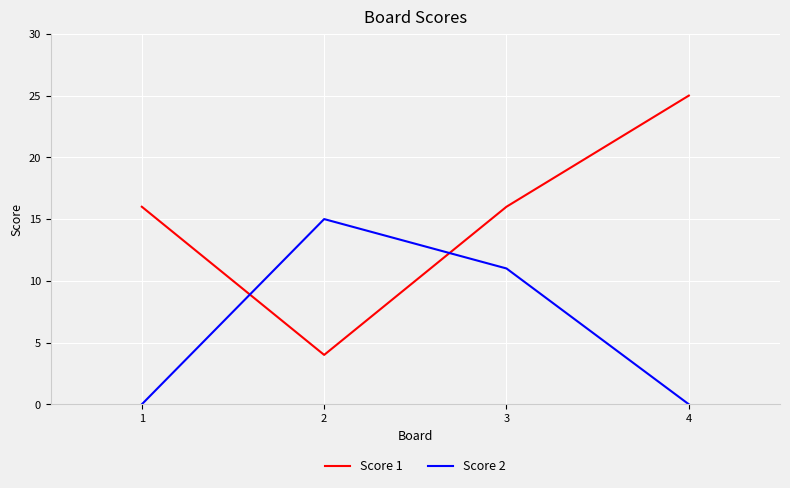

Between 1 and 4, which series saw the biggest shift?

Score 1